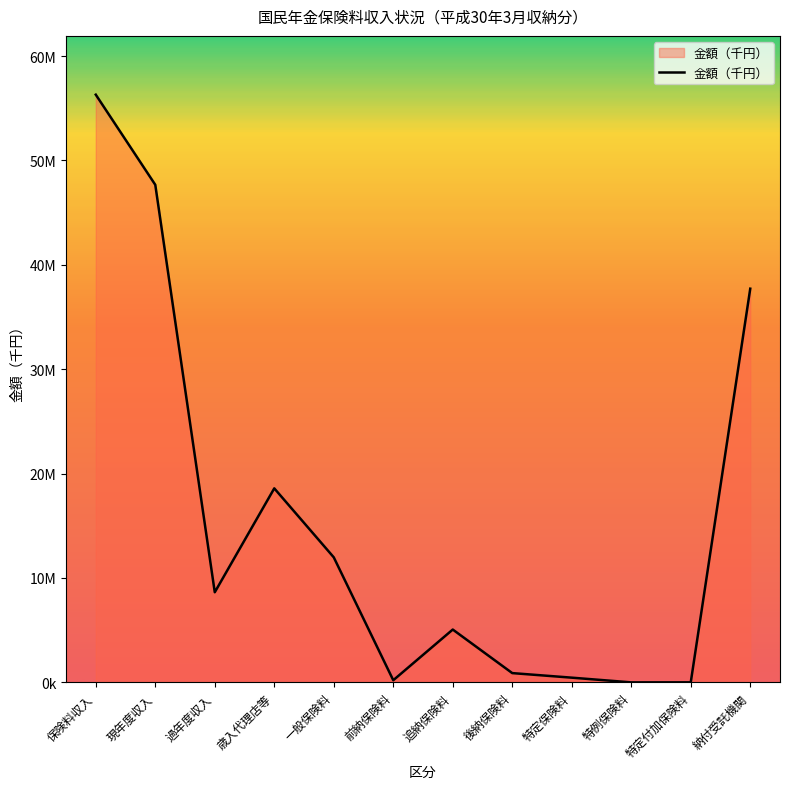

At which label does the data first exceed 8633131?

保険料収入